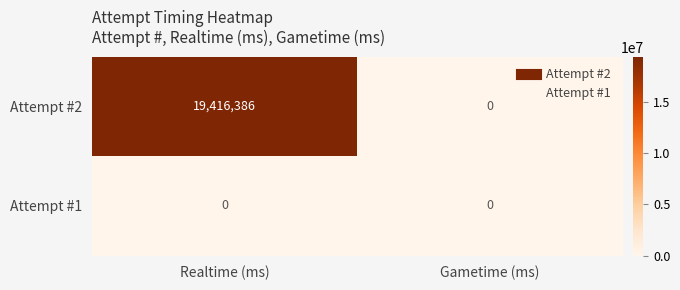

Which series has the largest total across all categories?

Attempt #2